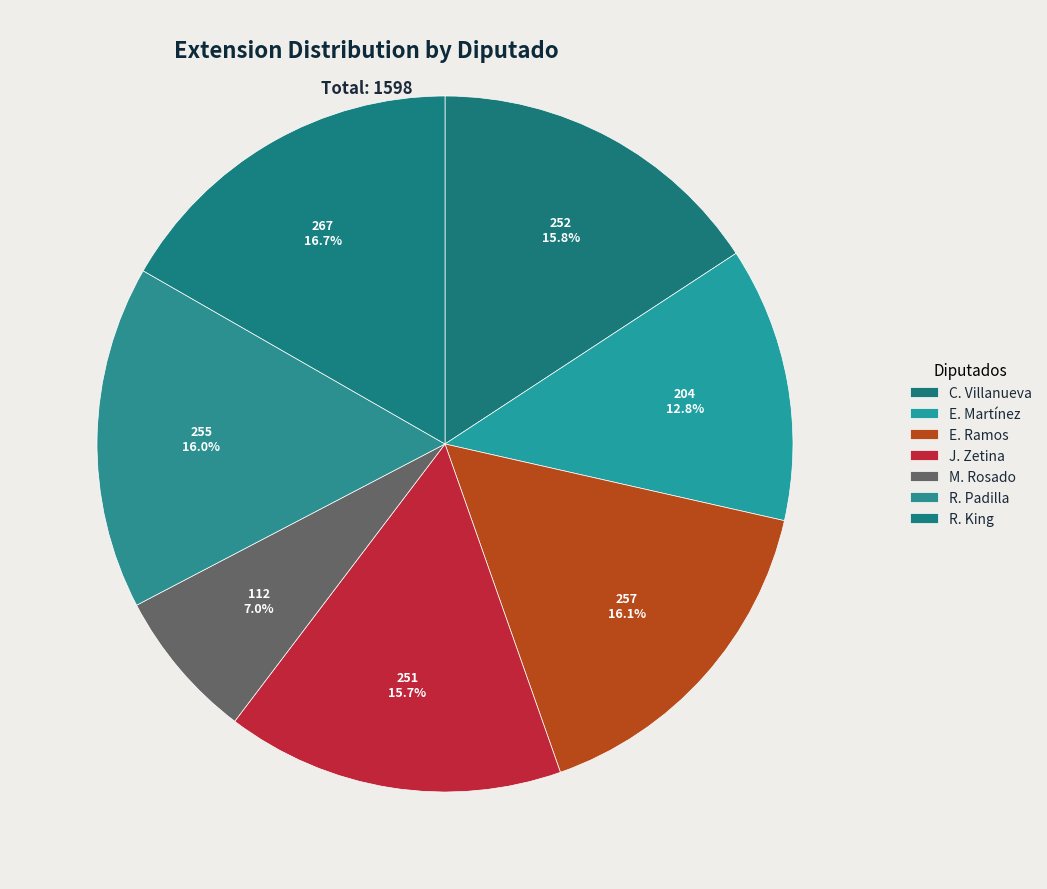

How many segments does this pie chart have?

7